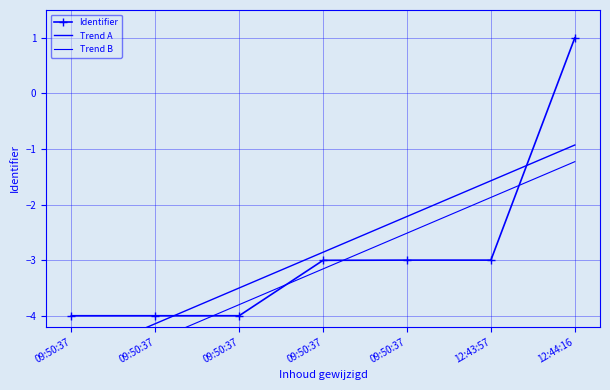

What is the smallest value displayed?

-5.1